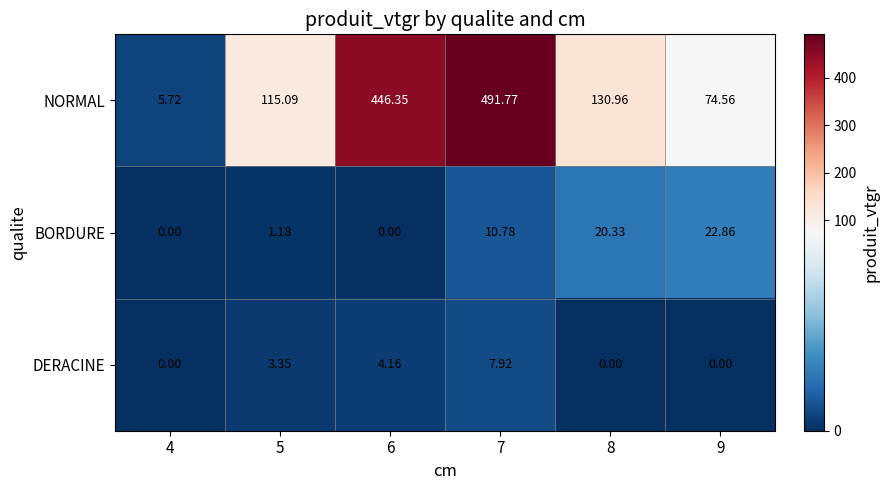

At 5, list the series in order from largest to smallest.

NORMAL, DERACINE, BORDURE